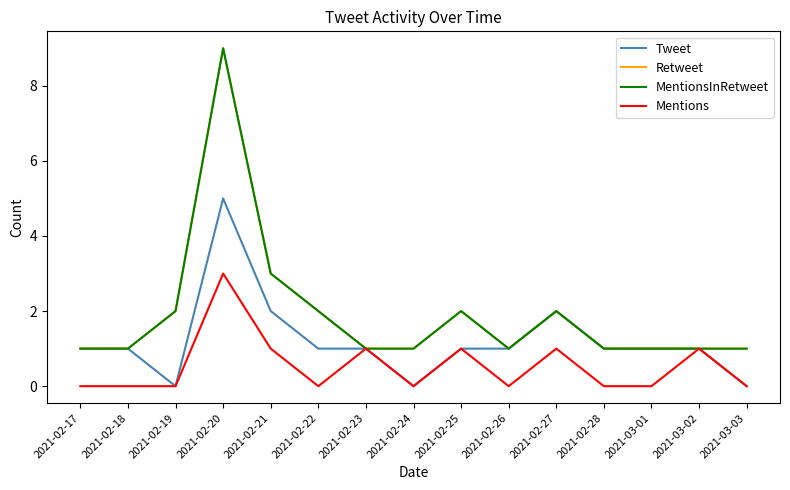

True or false: Retweet has a value of 1 at 2021-02-24.

False